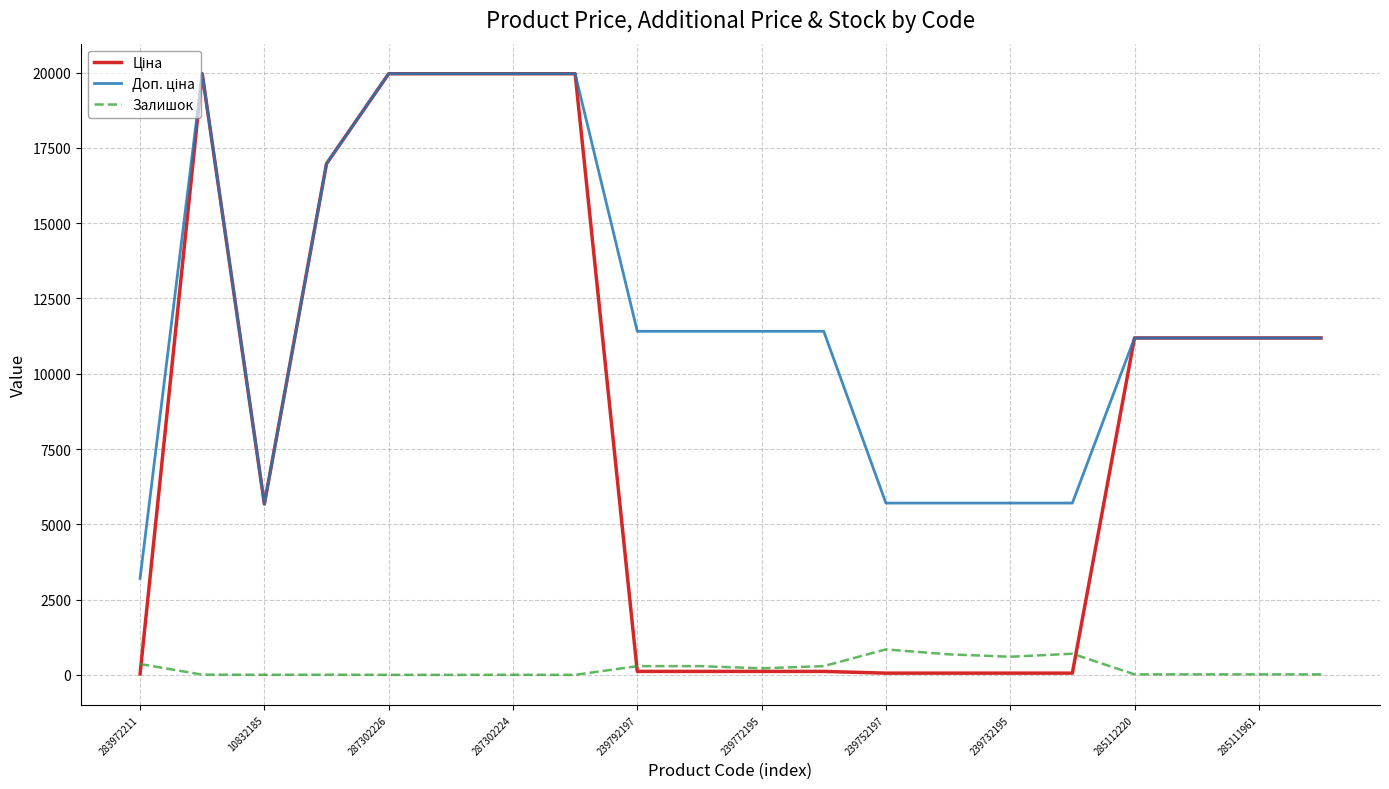

Does the chart have visible grid lines?

Yes